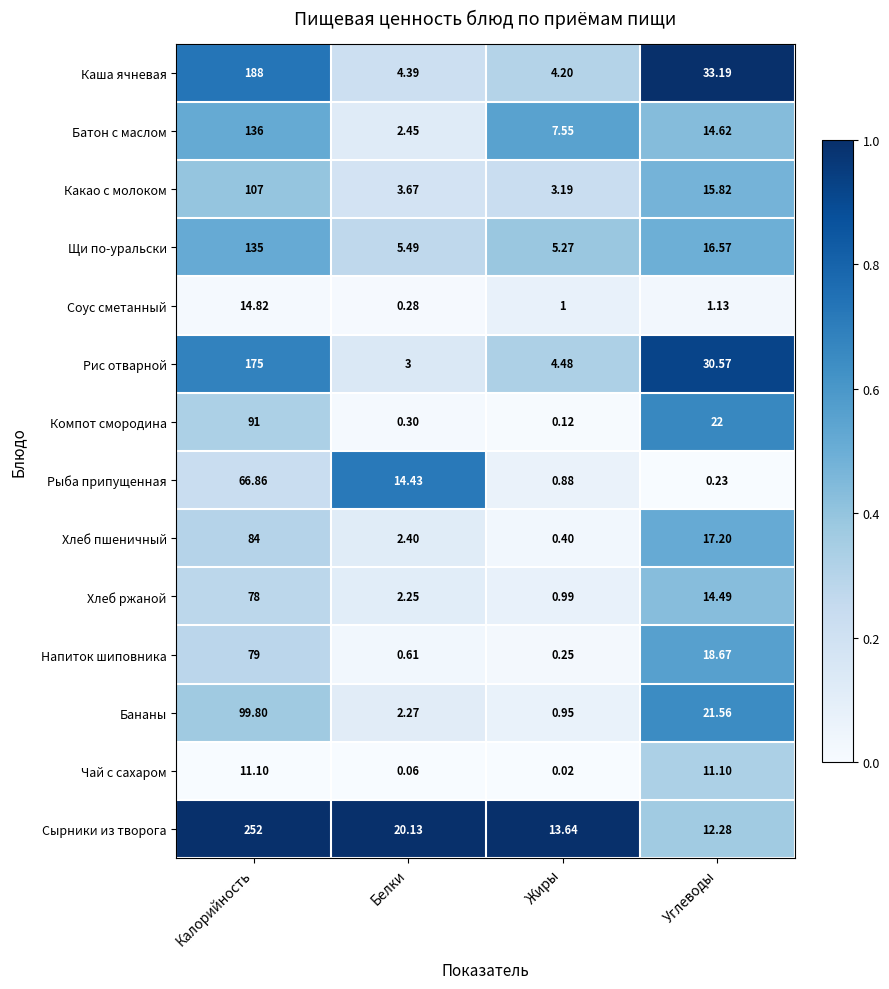

Which category has the highest value across all series?

Калорийность